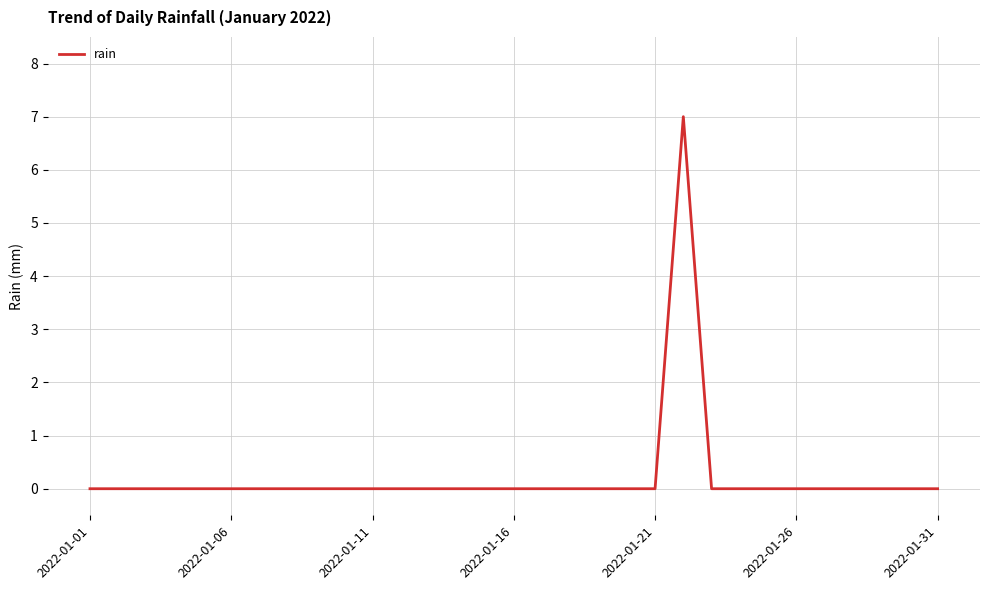

Reading left to right, transcribe all the data shown in this chart.

0	0	0	0	0	0	0	0	0	0	0	0	0	0	0	0	0	0	0	0	0	7	0	0	0	0	0	0	0	0	0